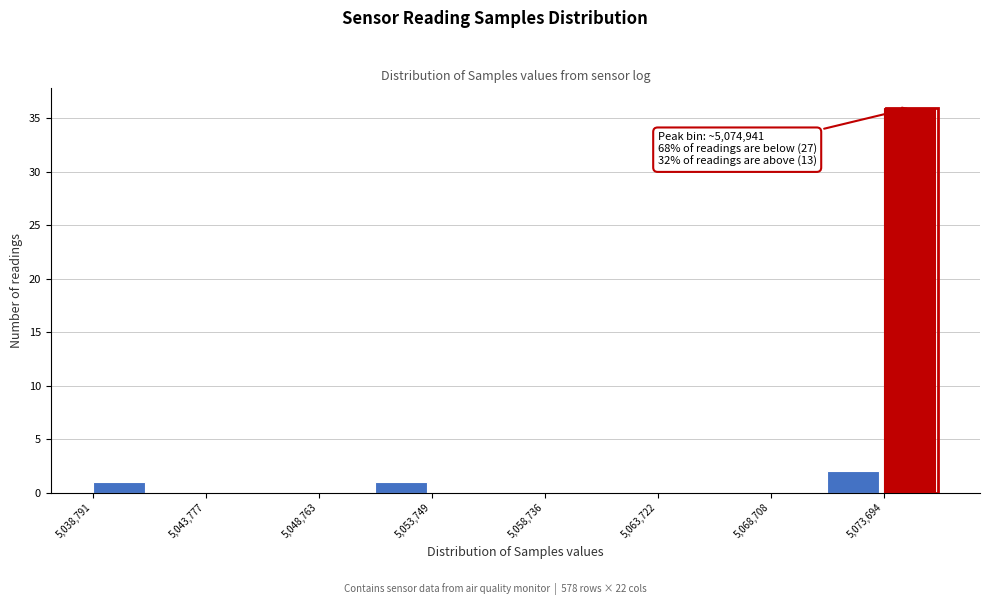

Which range on the x-axis has the tallest bar?

5073500 to 5076000